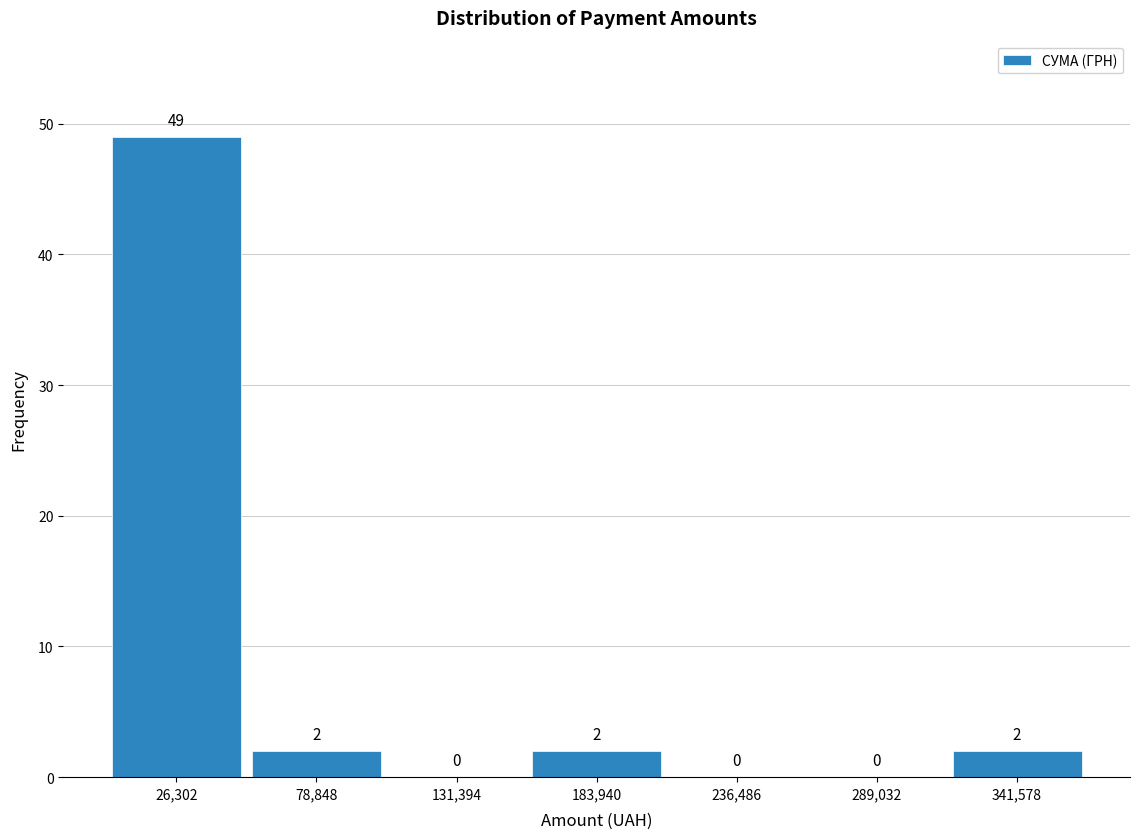

What is the height of the bar covering 320000 to 370000 on the x-axis? The bar edges are not printed on the chart, so give them approximately, as read against the axis.

2